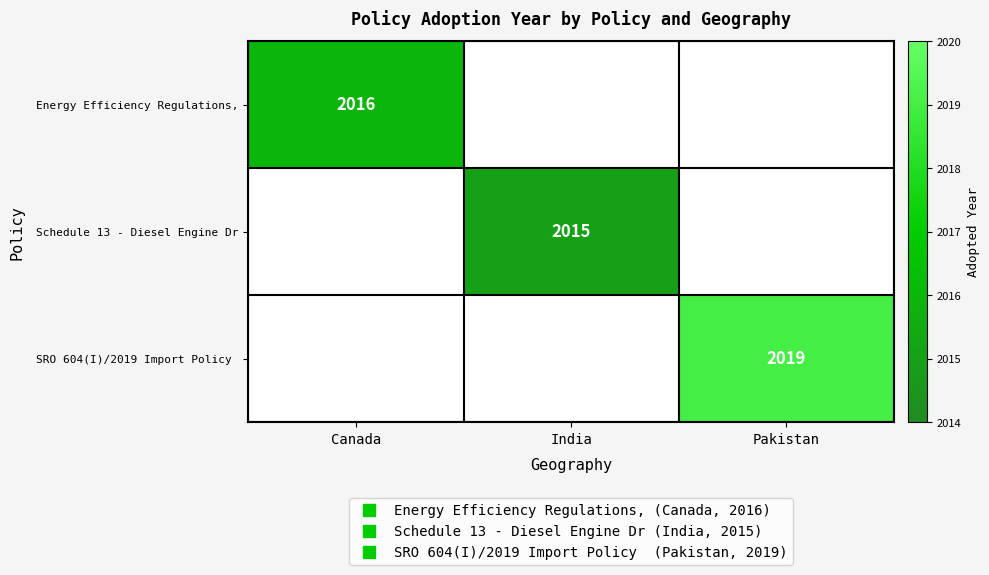

The value of Energy Efficiency Regulations, at Canada is 532.5. True or false?

False